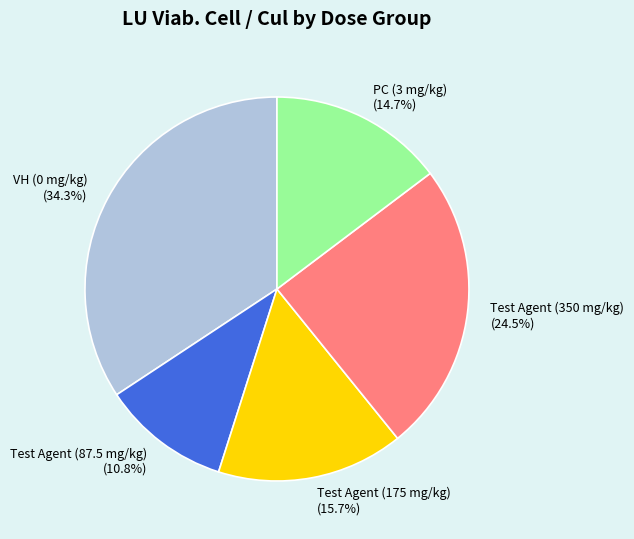

To the nearest percent, what is the difference between the Test Agent (350 mg/kg) and Test Agent (175 mg/kg) slice percentages?

9%